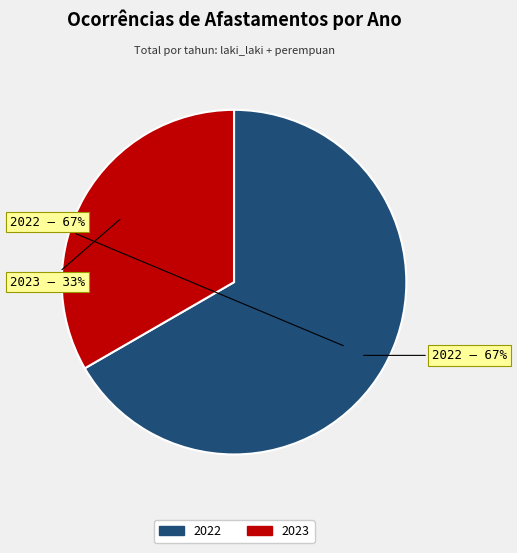

Which slice is the smallest?

2023